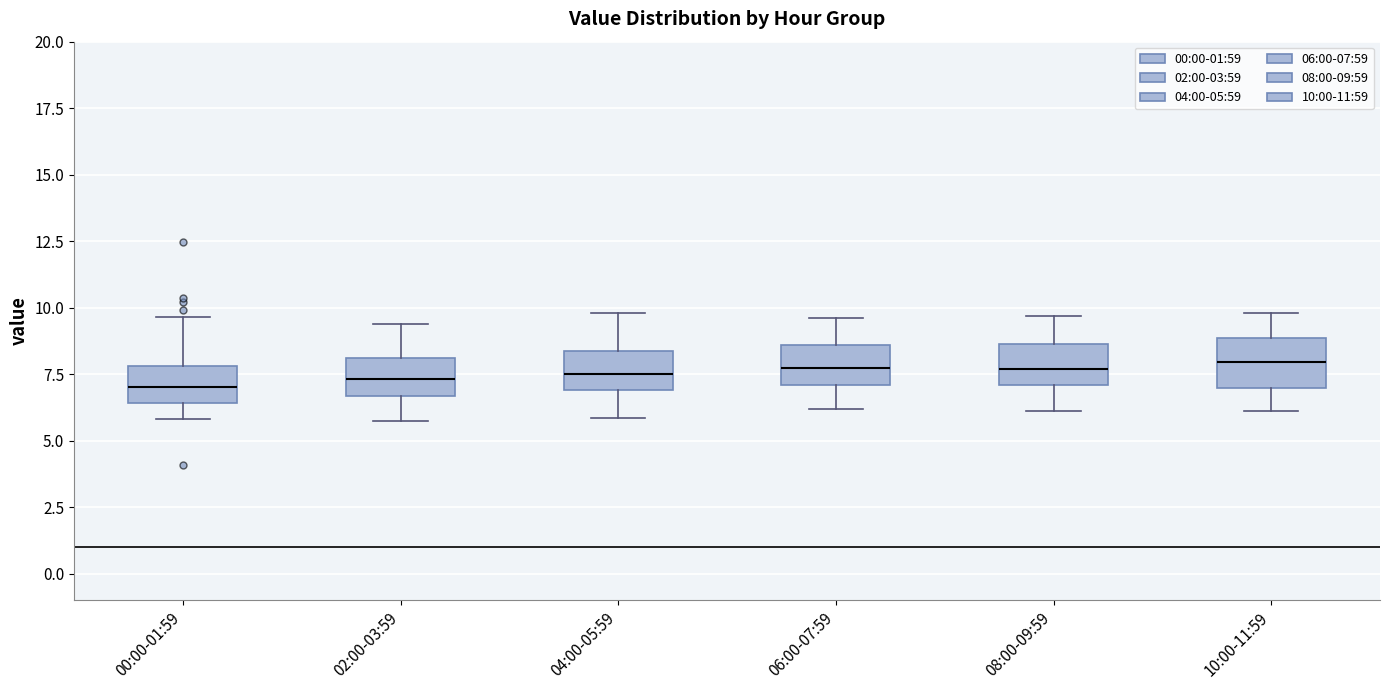

Reading left to right, read every box against the y-axis: the position of its median line, the range the box covers, and the ends of its whiskers. The values are not printed on the chart, so give them approximately, as read against the axis.

00:00-01:59: median 7.0, box 6.5 to 8.0, whiskers 6.0 to 9.5
02:00-03:59: median 7.5, box 6.5 to 8.0, whiskers 6.0 to 9.5
04:00-05:59: median 7.5, box 7.0 to 8.5, whiskers 6.0 to 10.0
06:00-07:59: median 8.0, box 7.0 to 8.5, whiskers 6.0 to 9.5
08:00-09:59: median 7.5, box 7.0 to 8.5, whiskers 6.0 to 9.5
10:00-11:59: median 8.0, box 7.0 to 9.0, whiskers 6.0 to 10.0